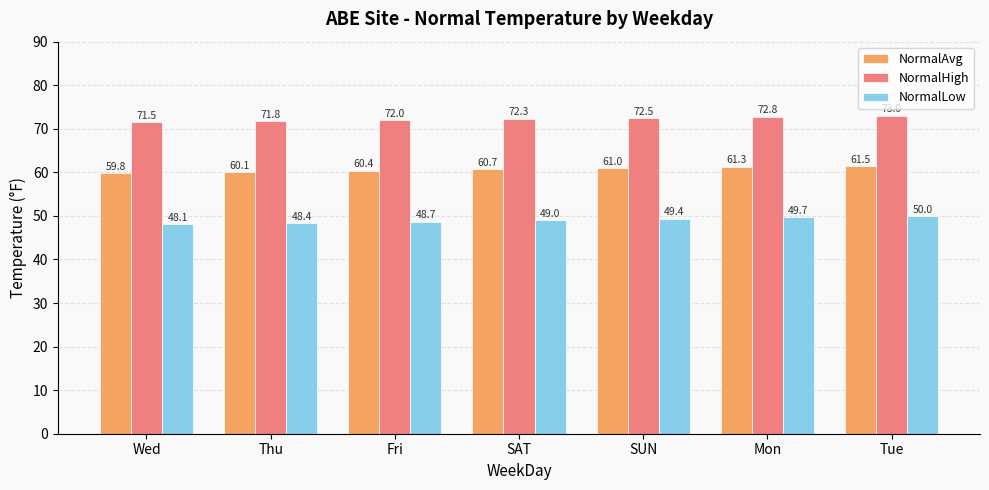

Does the chart contain stacked bars?

No